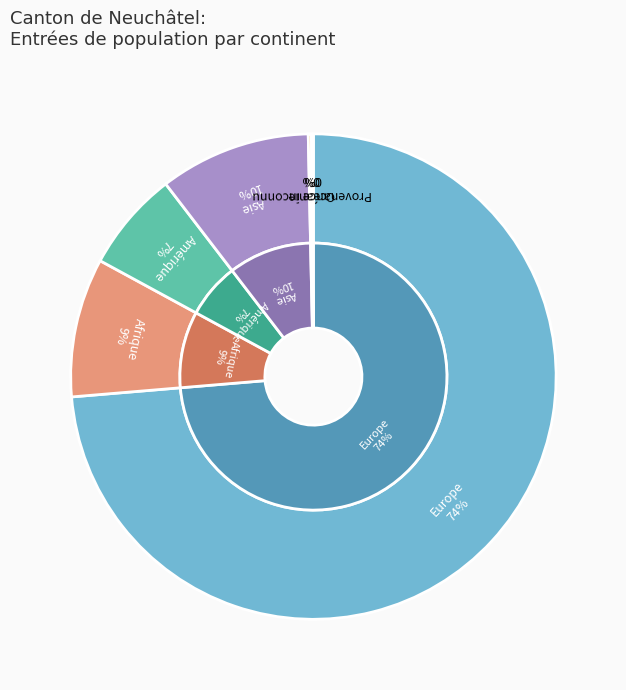

Combined, what portion of the pie is Océanie and Amérique?

6.9%